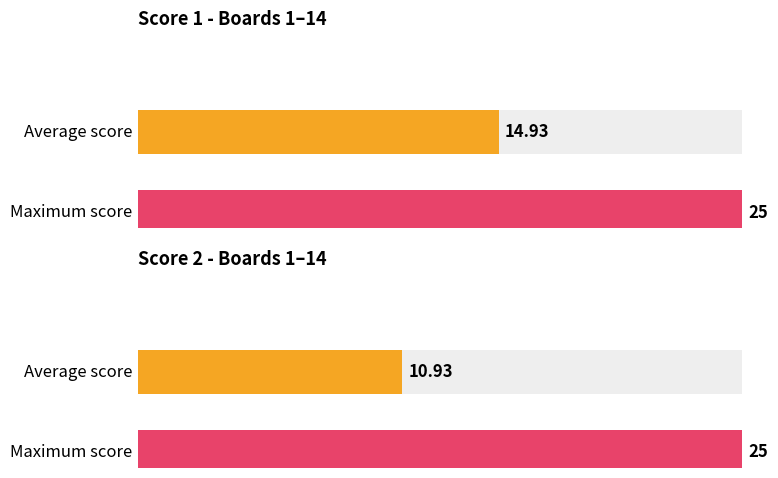

Which series has the largest total across all categories?

Score 1